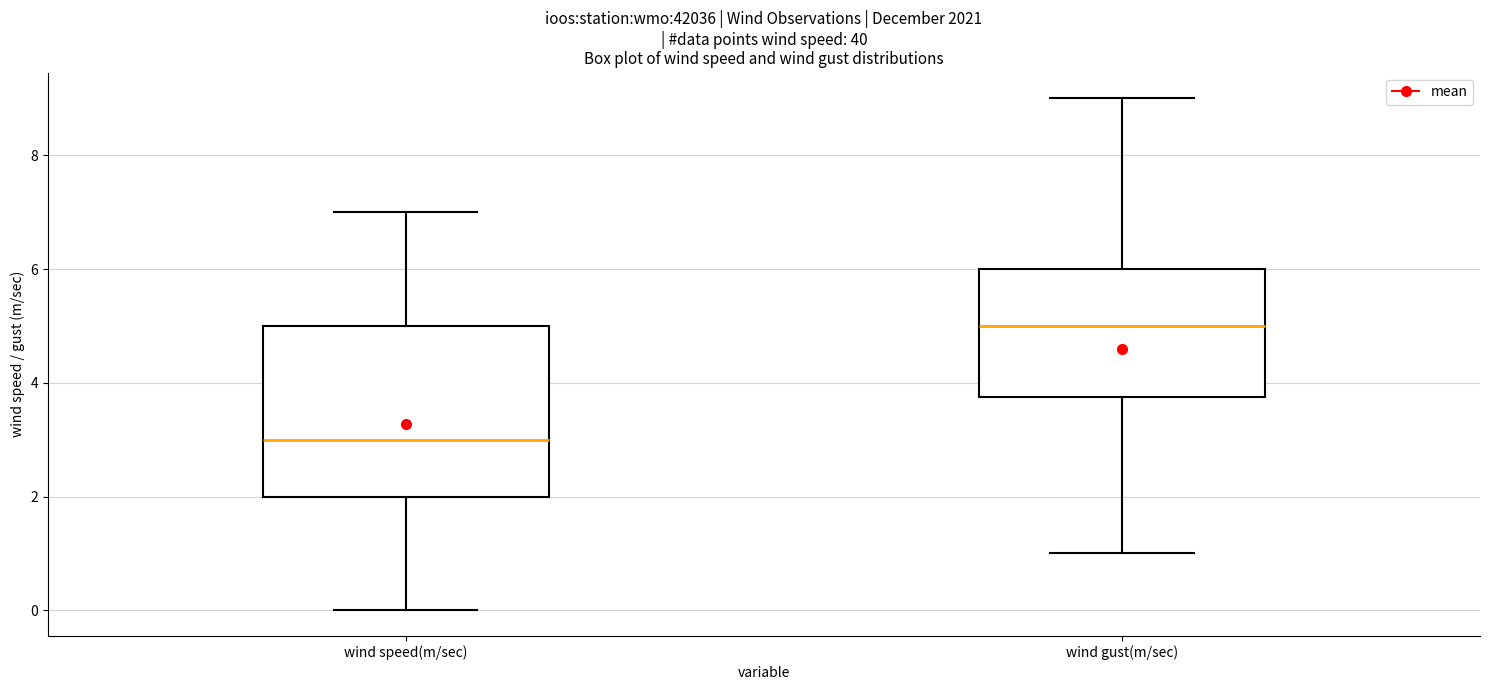

Comparing the boxes themselves (not the whiskers), which one is the tallest?

wind speed(m/sec)